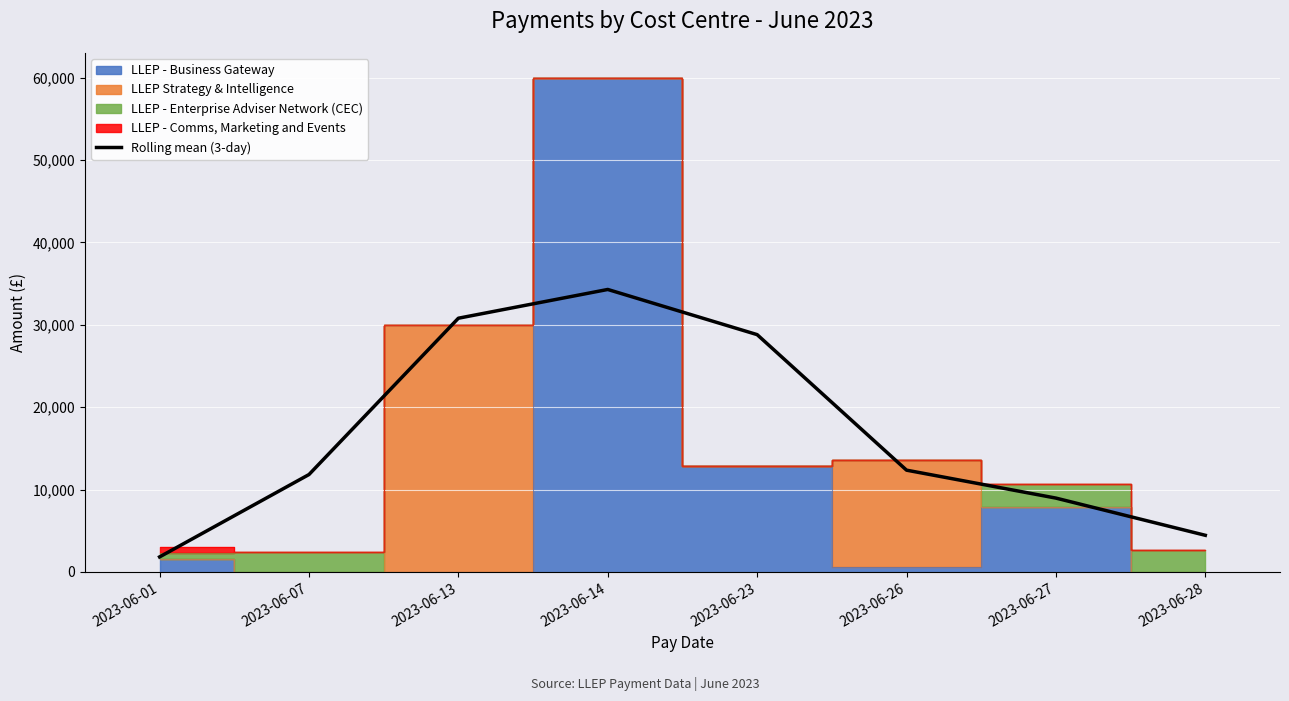

What is the sum of the values at 2023-06-26 and 2023-06-28?

16798.3